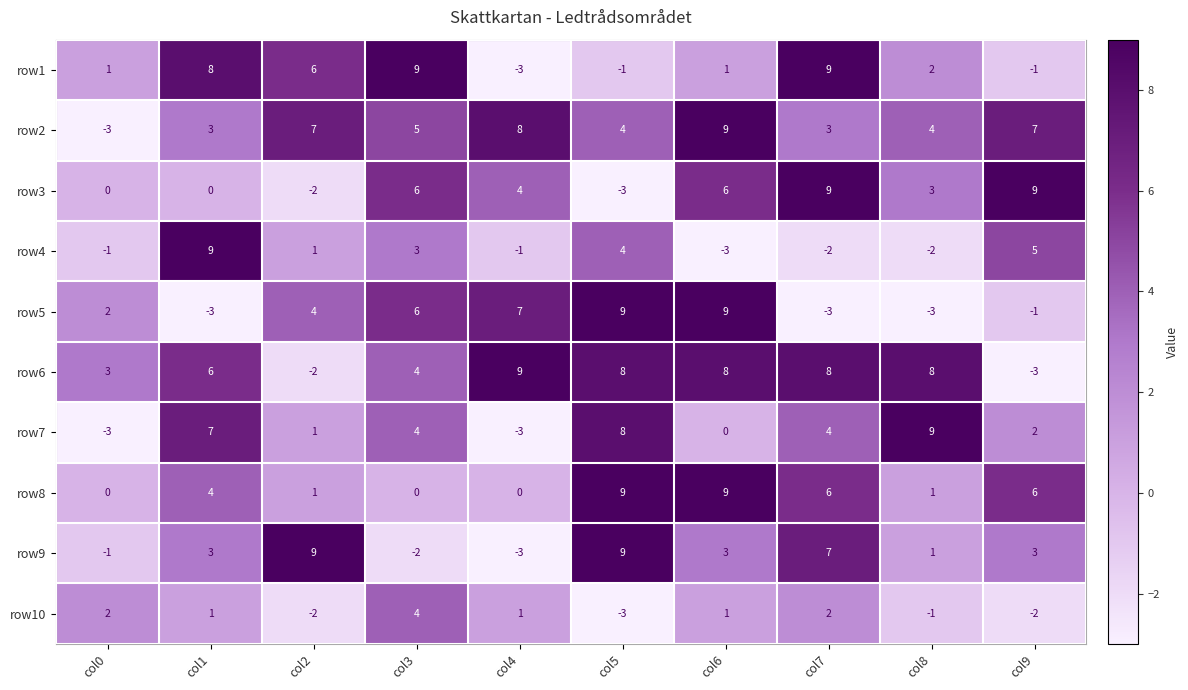

Which series changed the most between col4 and col5?

row9